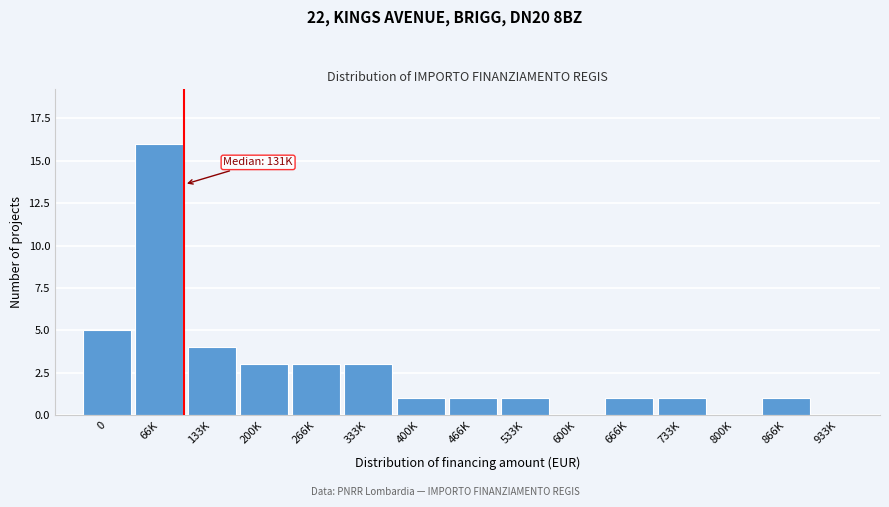

Reading left to right, list all the values displayed in this chart.

0=5	66K=16	133K=4	200K=3	266K=3	333K=3	400K=1	466K=1	533K=1	600K=0	666K=1	733K=1	800K=0	866K=1	933K=0